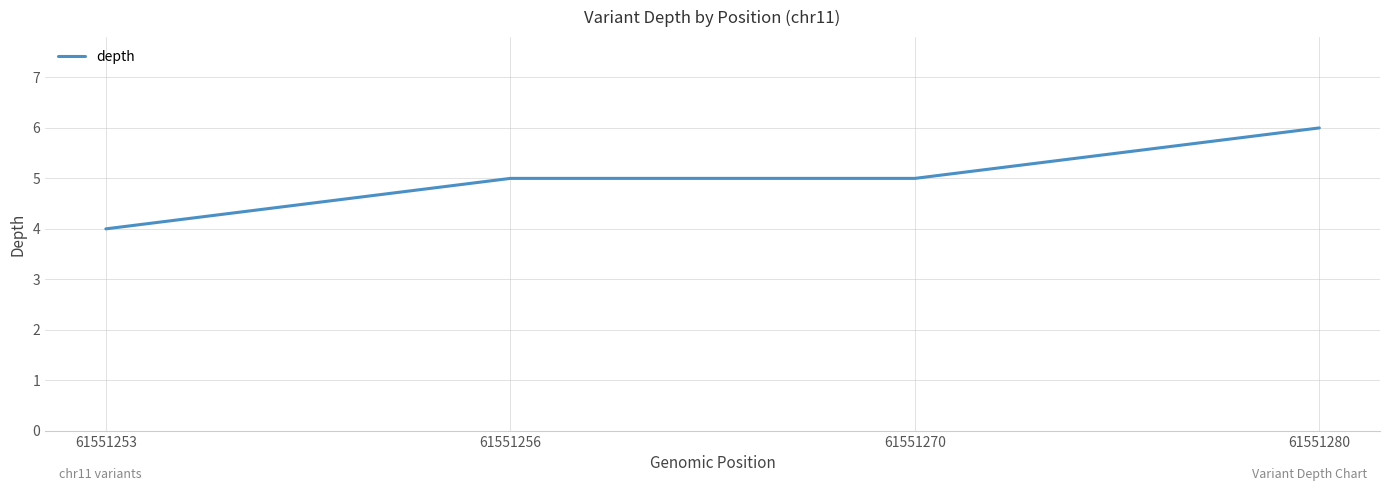

True or false: there are more than 1 points higher than both neighbors.

False